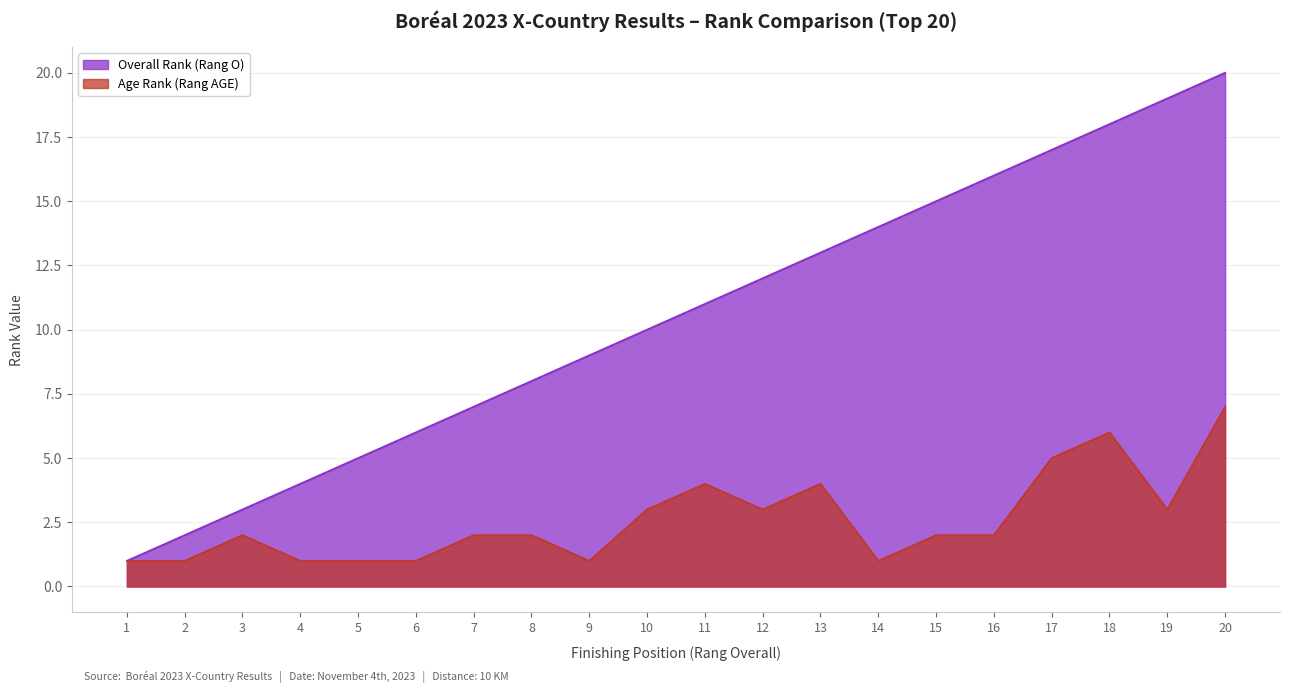

How many distinct data groups are displayed?

2